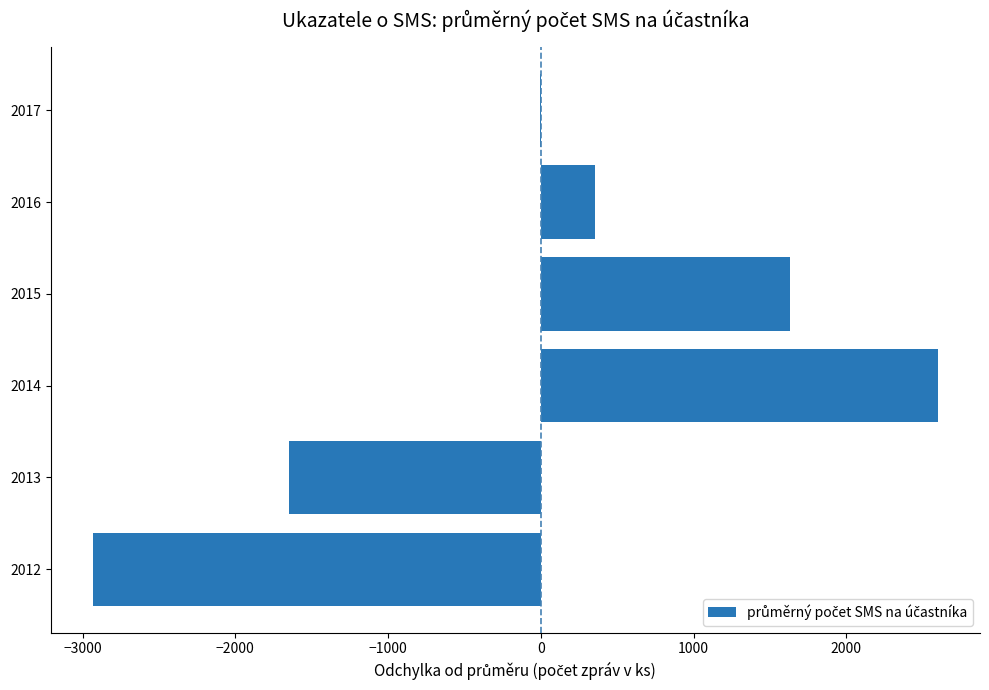

Reading bottom to top, extract all data points from this chart.

2012=-2932	2013=-1647	2014=2598	2015=1631	2016=356	2017=-6